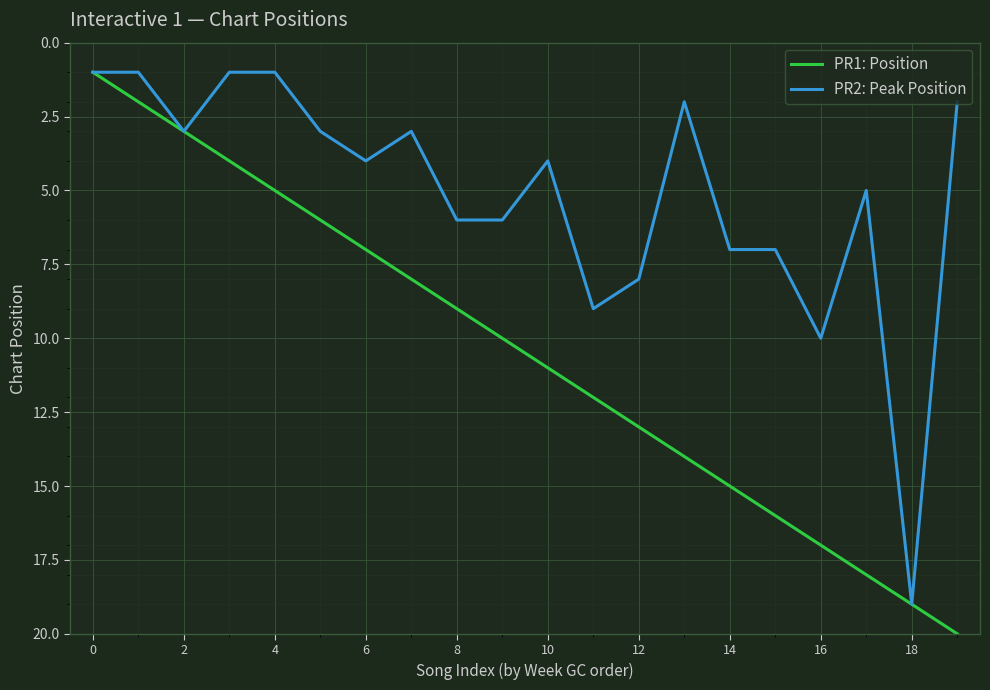

List the series in order of their overall mean, highest first.

PR1: Position, PR2: Peak Position